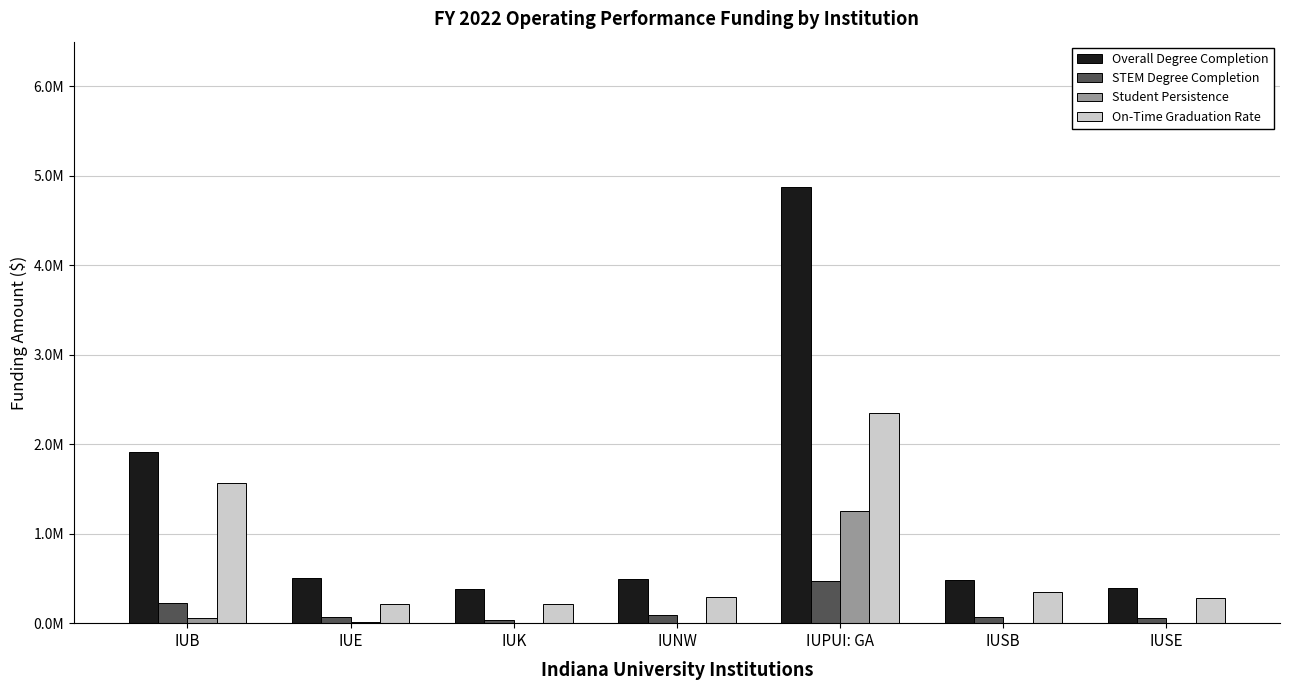

At how many categories does at least one series exceed 1?

2